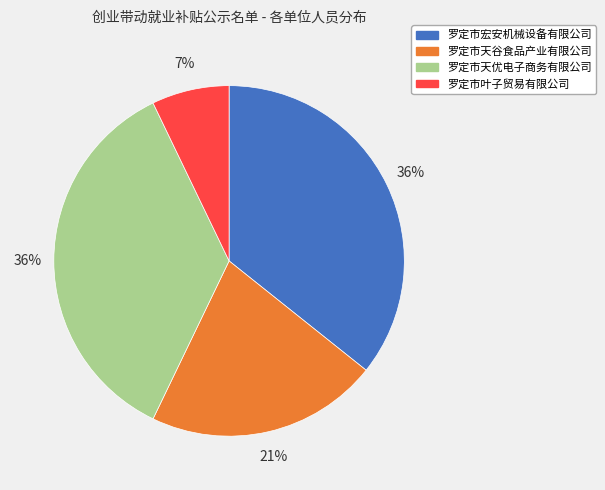

Which category has the smallest portion of the pie?

罗定市叶子贸易有限公司